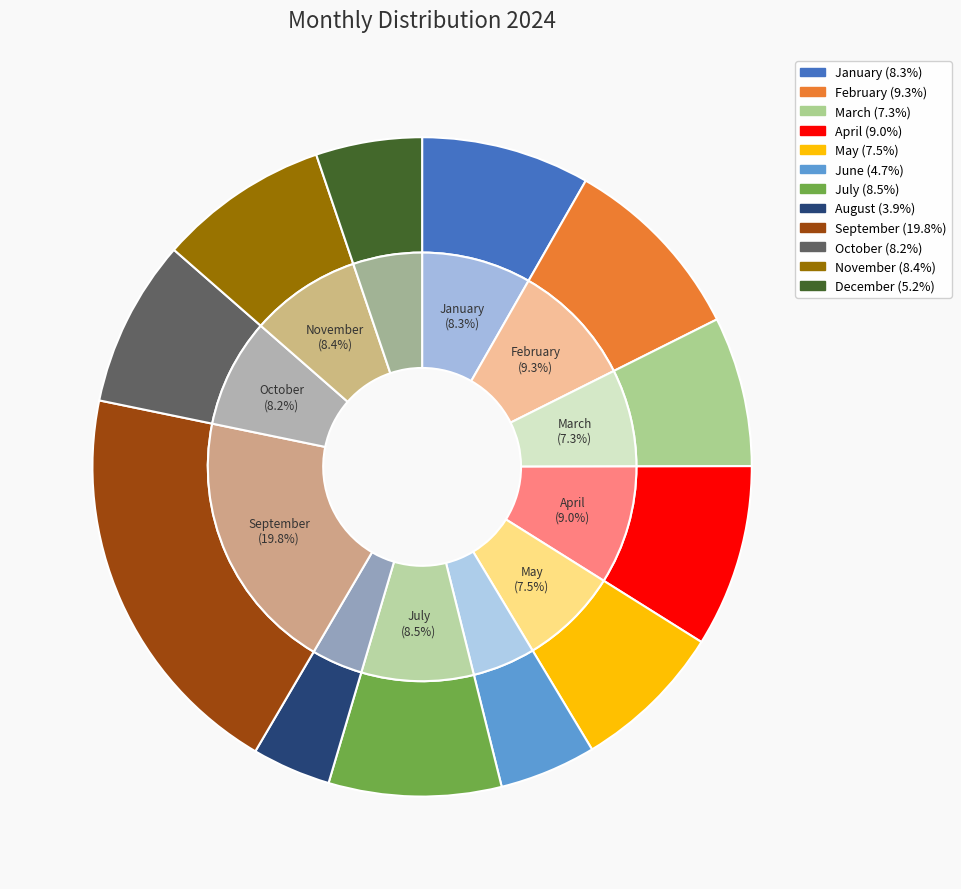

Is it true that April is 9% of the pie?

True